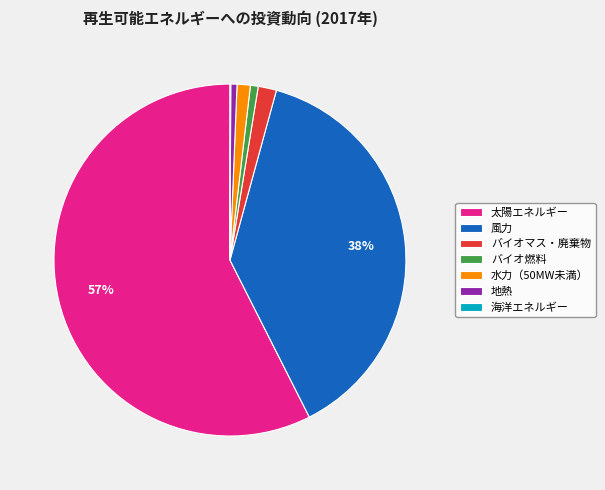

Do バイオマス・廃棄物 and 太陽エネルギー together represent more than half of the pie?

Yes